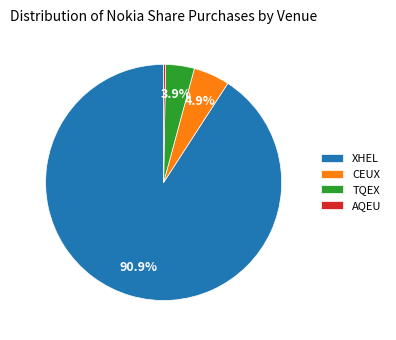

To the nearest percent, what portion does TQEX represent?

4%